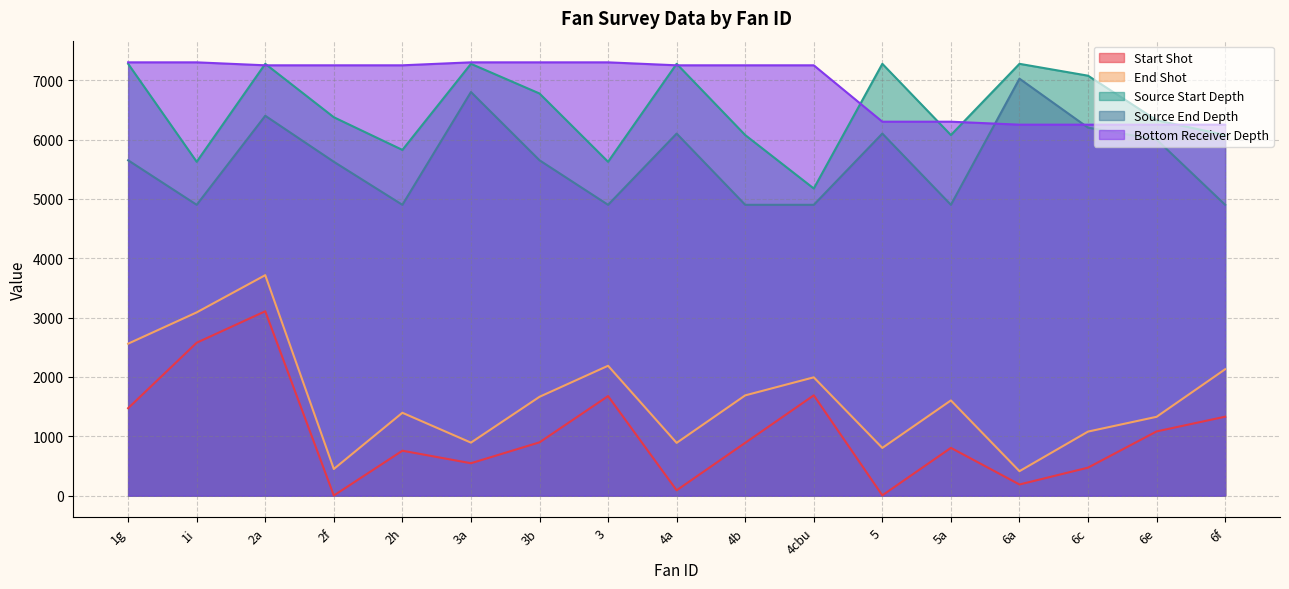

Which has a higher value, 3b or 4a?

3b